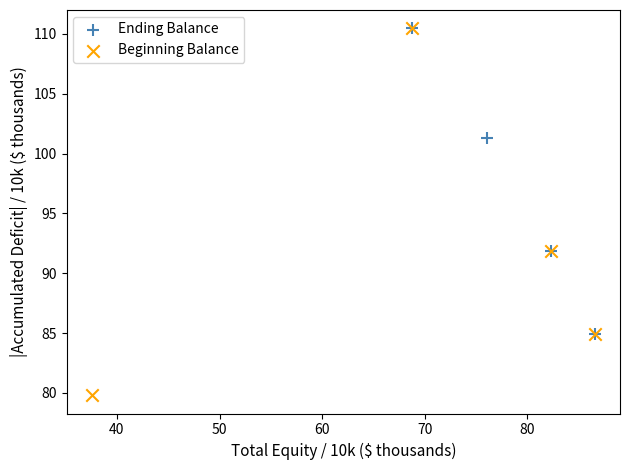

What are all the series names shown in the legend?

Ending Balance, Beginning Balance